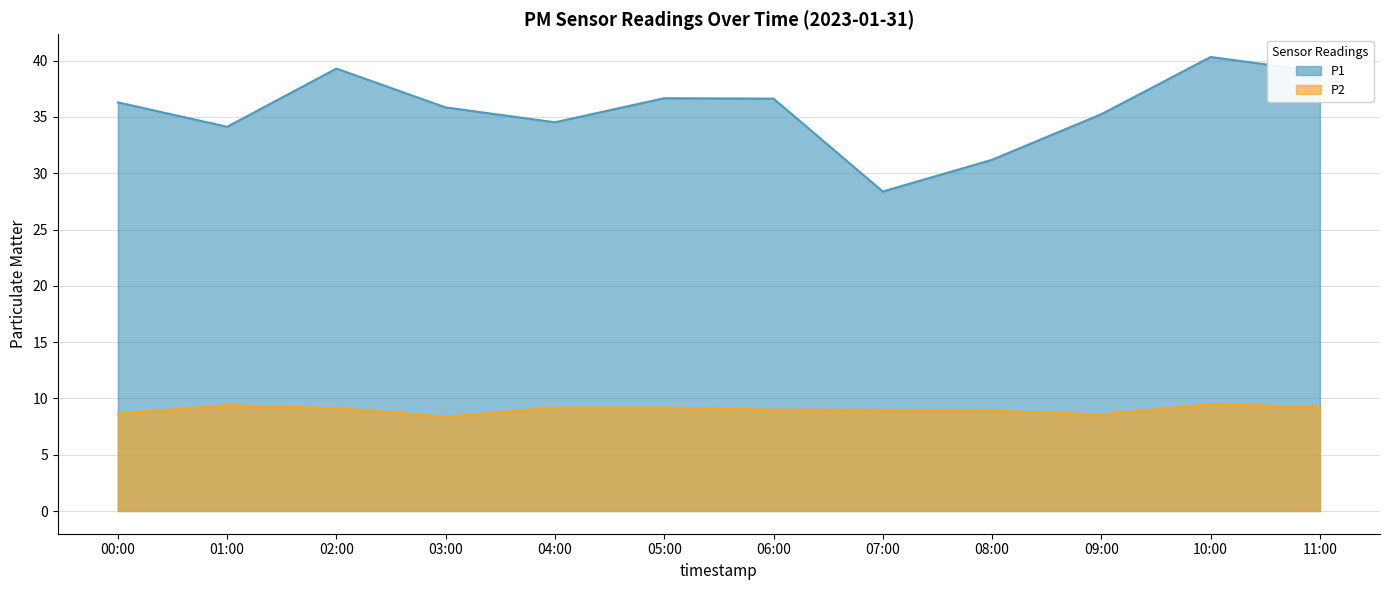

What is the lowest value of the P2 series?

8.4